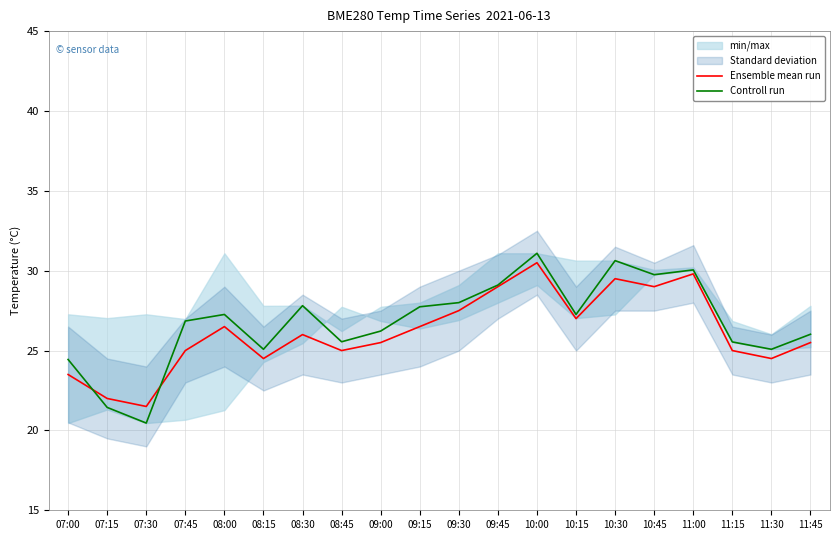

The Ensemble mean run series shows 32.8 at 08:45. True or false?

False